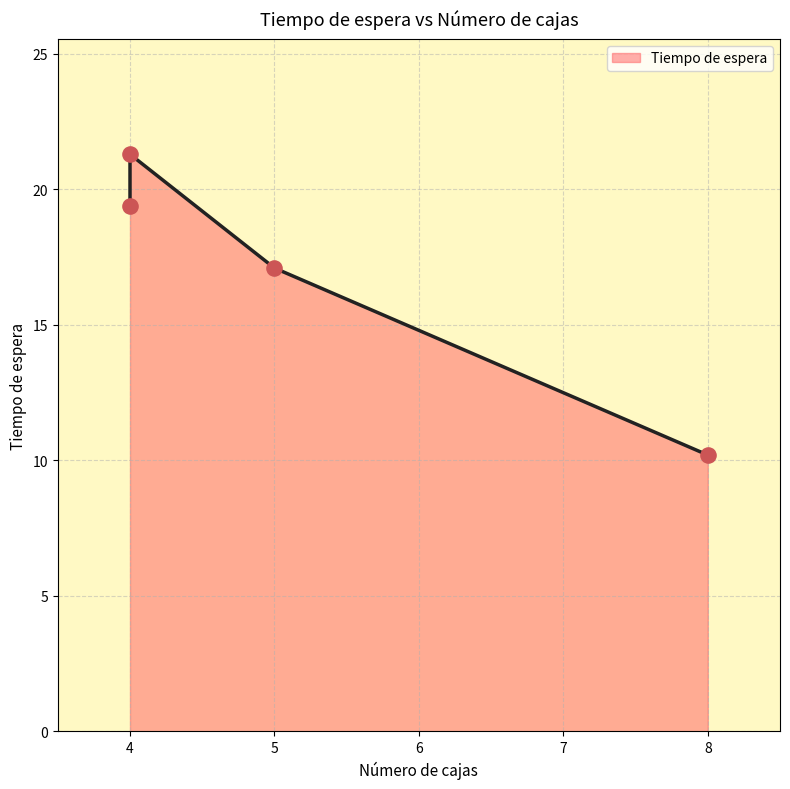

Which has a higher value, 4 or 5?

4